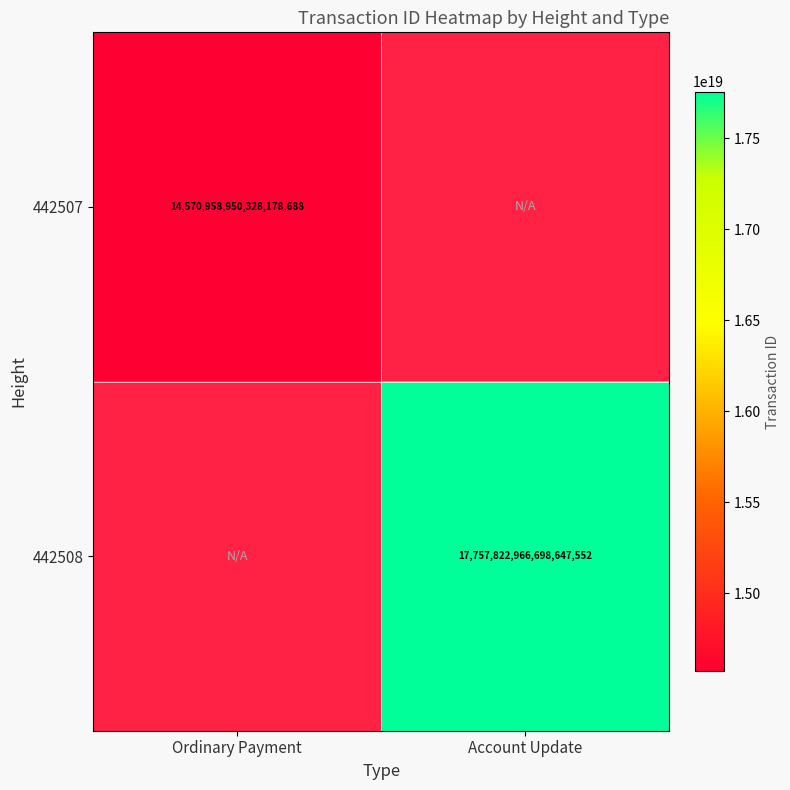

The 442507 series shows 14570958950328178688 at Ordinary Payment. True or false?

True